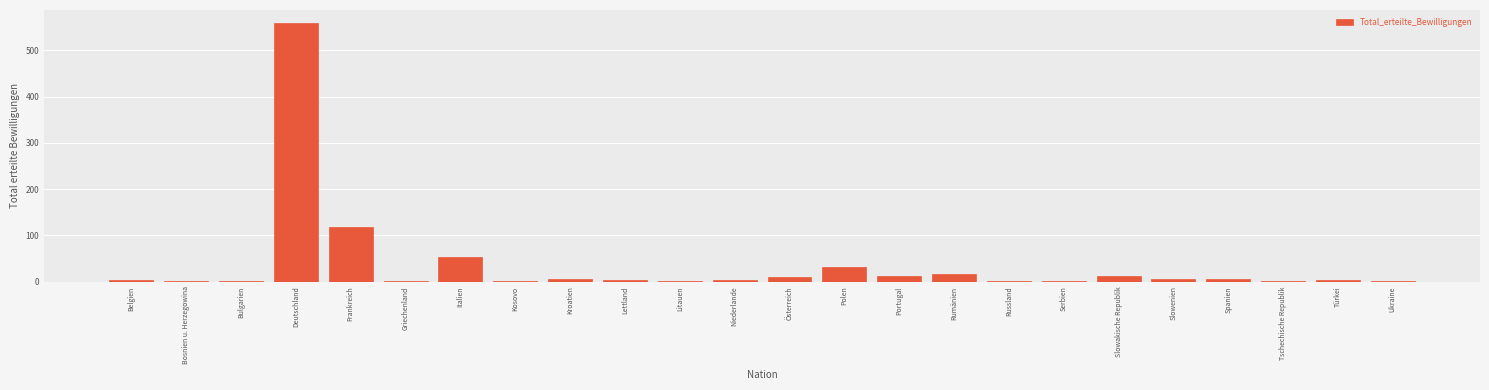

Is it true that the value at Portugal is 12?

True